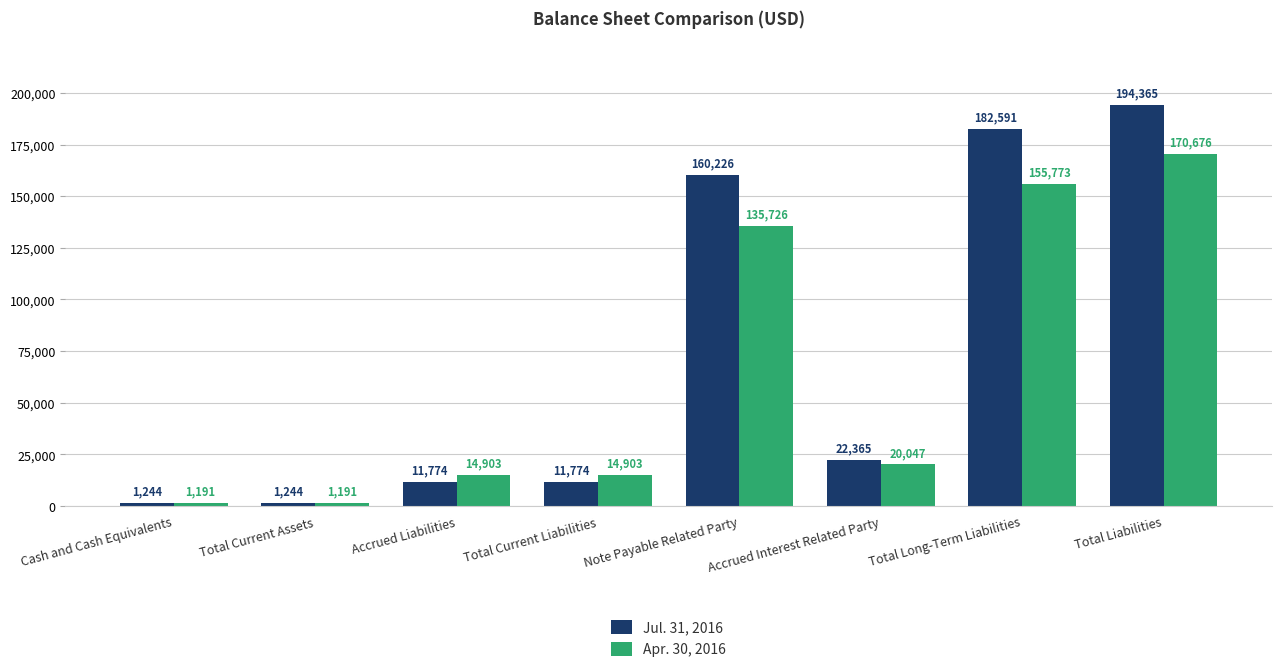

Reading left to right, extract all data points from this chart.

Jul. 31, 2016: 1244	1244	11774	11774	160226	22365	182591	194365
Apr. 30, 2016: 1191	1191	14903	14903	135726	20047	155773	170676